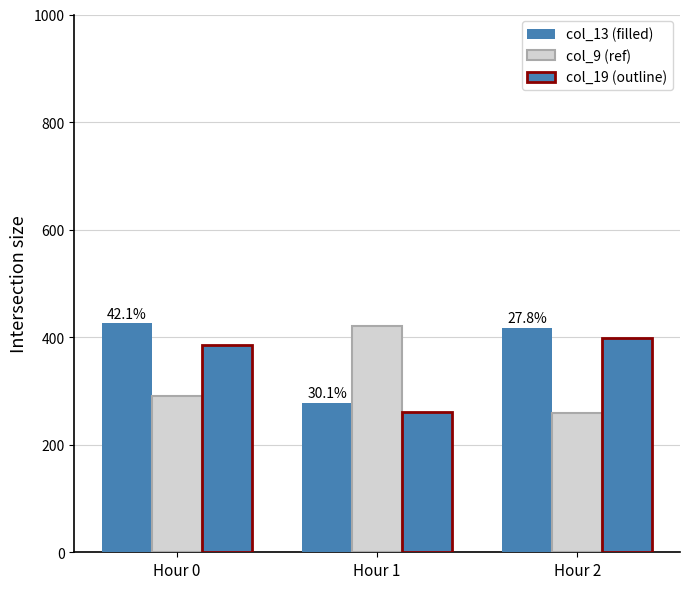

What is the value of the col_13 (filled) bar at the 2nd from the left?

277.5